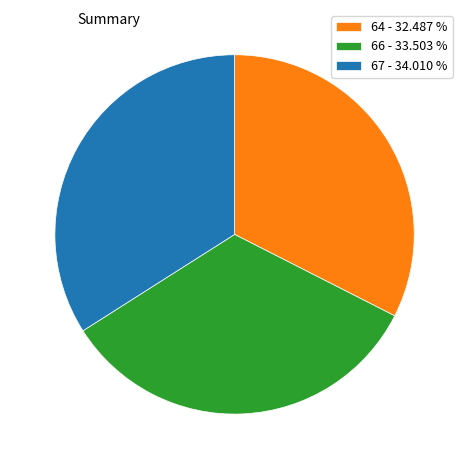

Is there any slice that represents more than half of the pie?

No